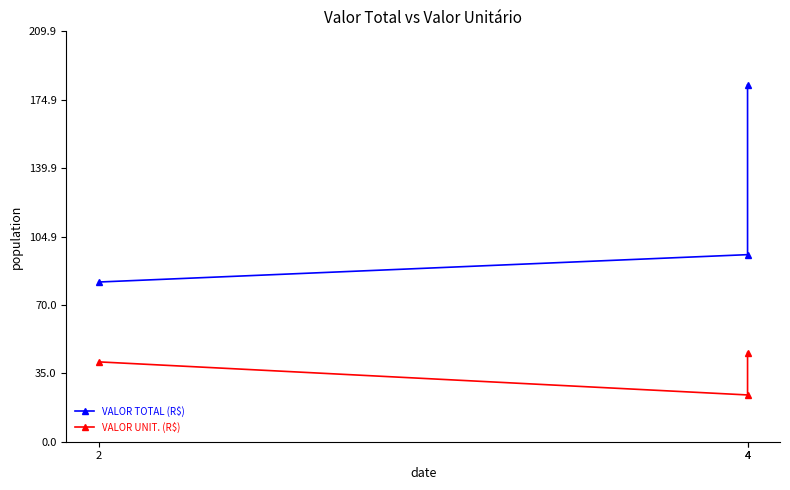

The value of VALOR TOTAL (R$) at 4 is 319.2. True or false?

False